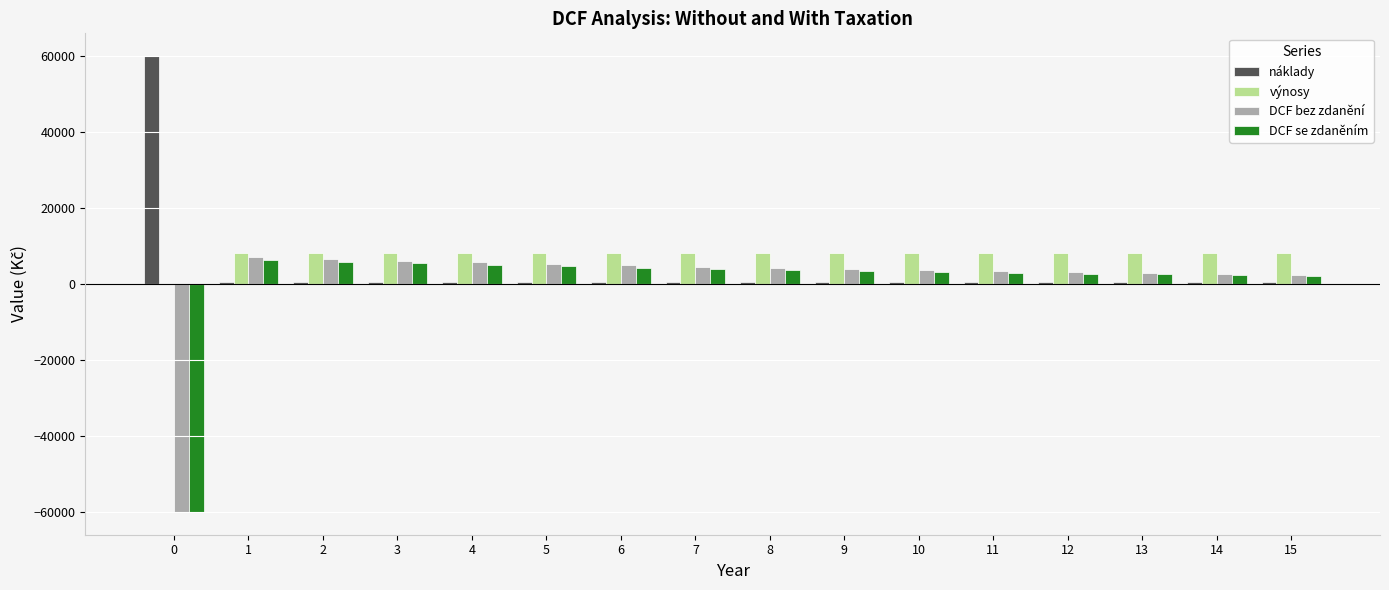

What is the total value across all series at 14?

13768.4